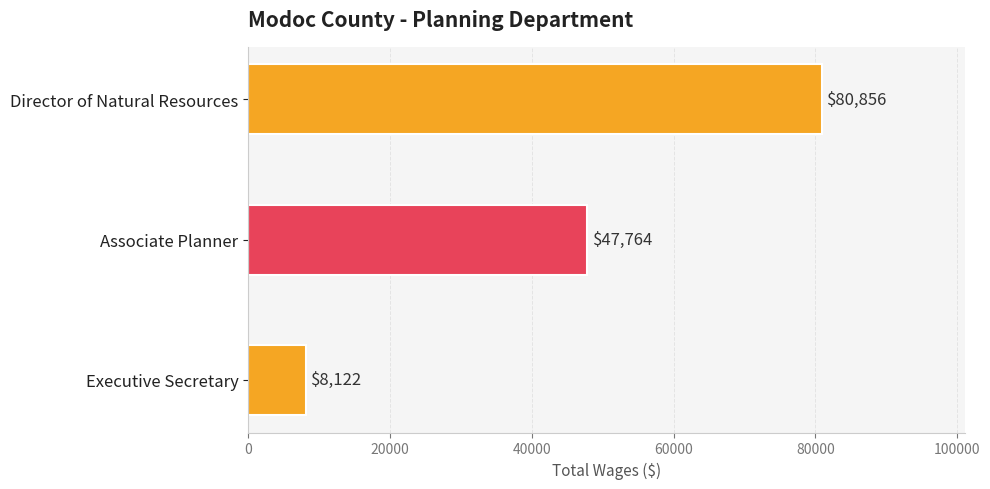

What is the sum of the values at Executive Secretary and Associate Planner?

55886